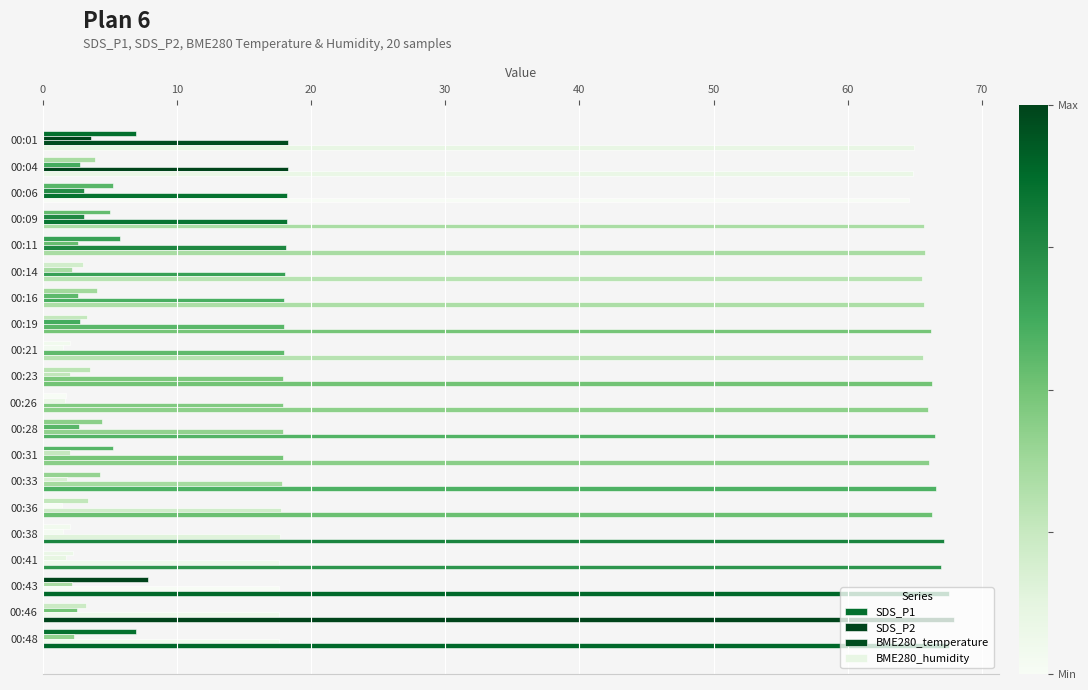

How many series are shown in this chart?

4